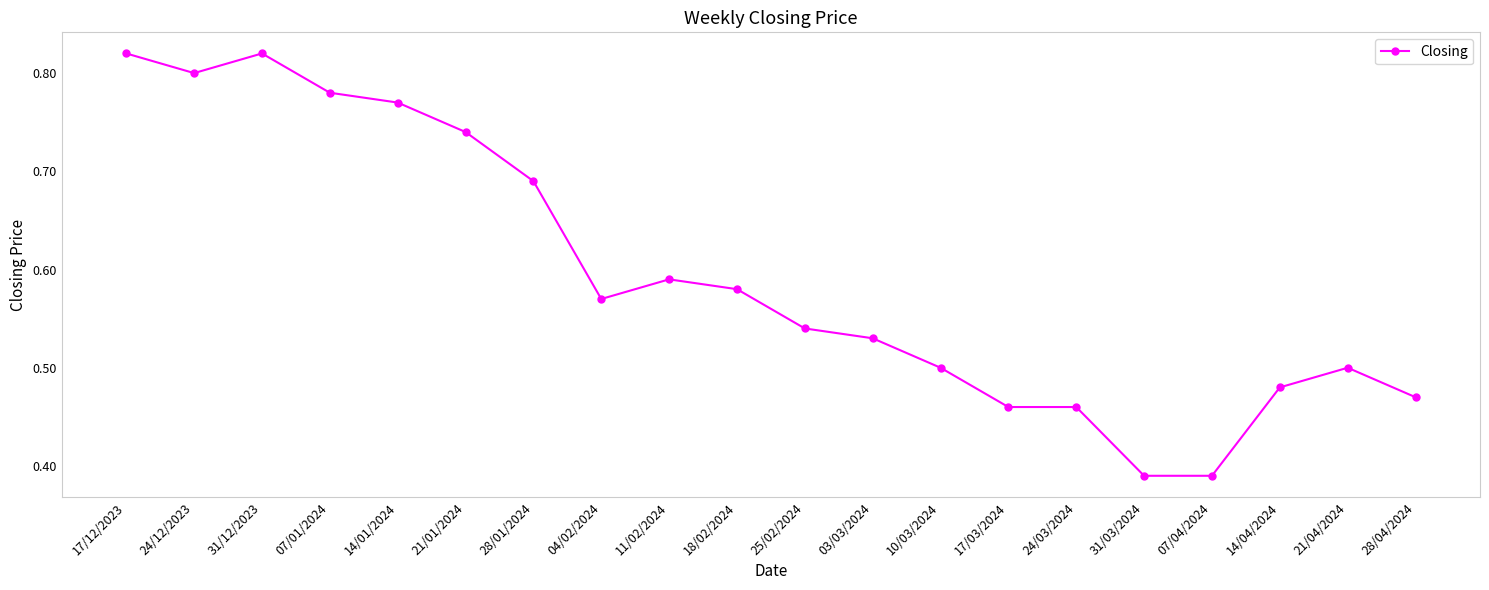

How many values are between 0 and 1?

20